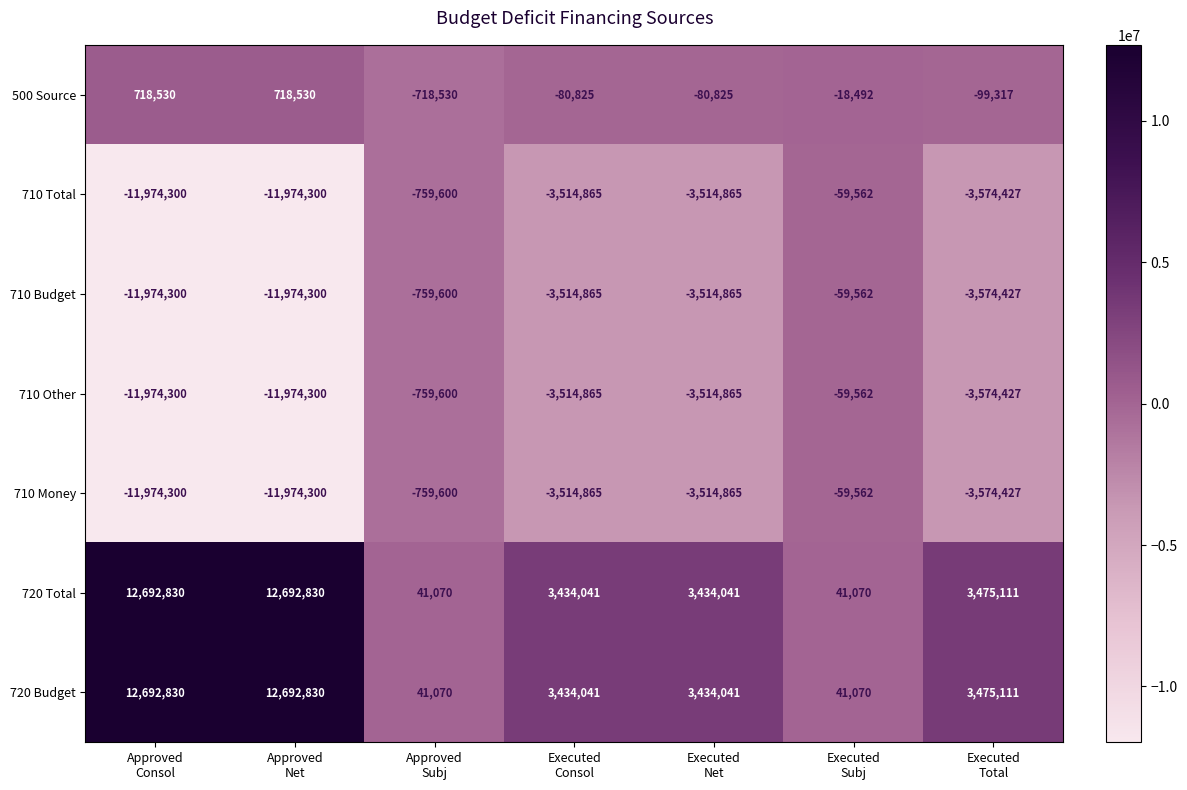

What is the maximum value for 710 Money?

-59562